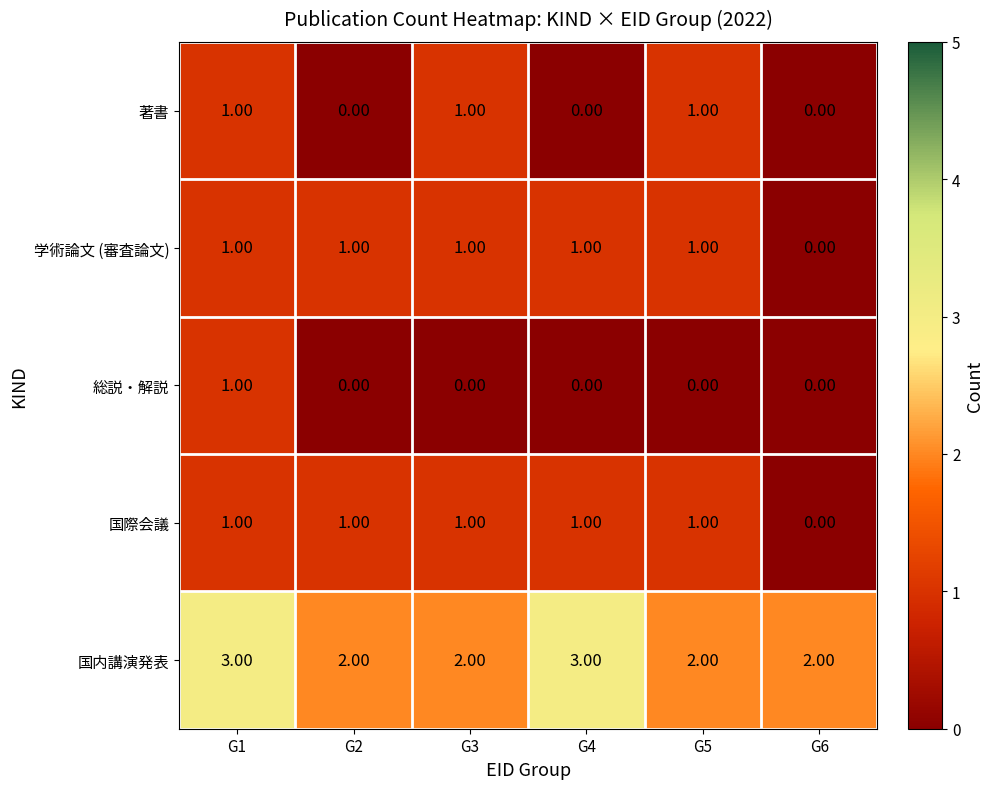

What is the total value across all series at G3?

5